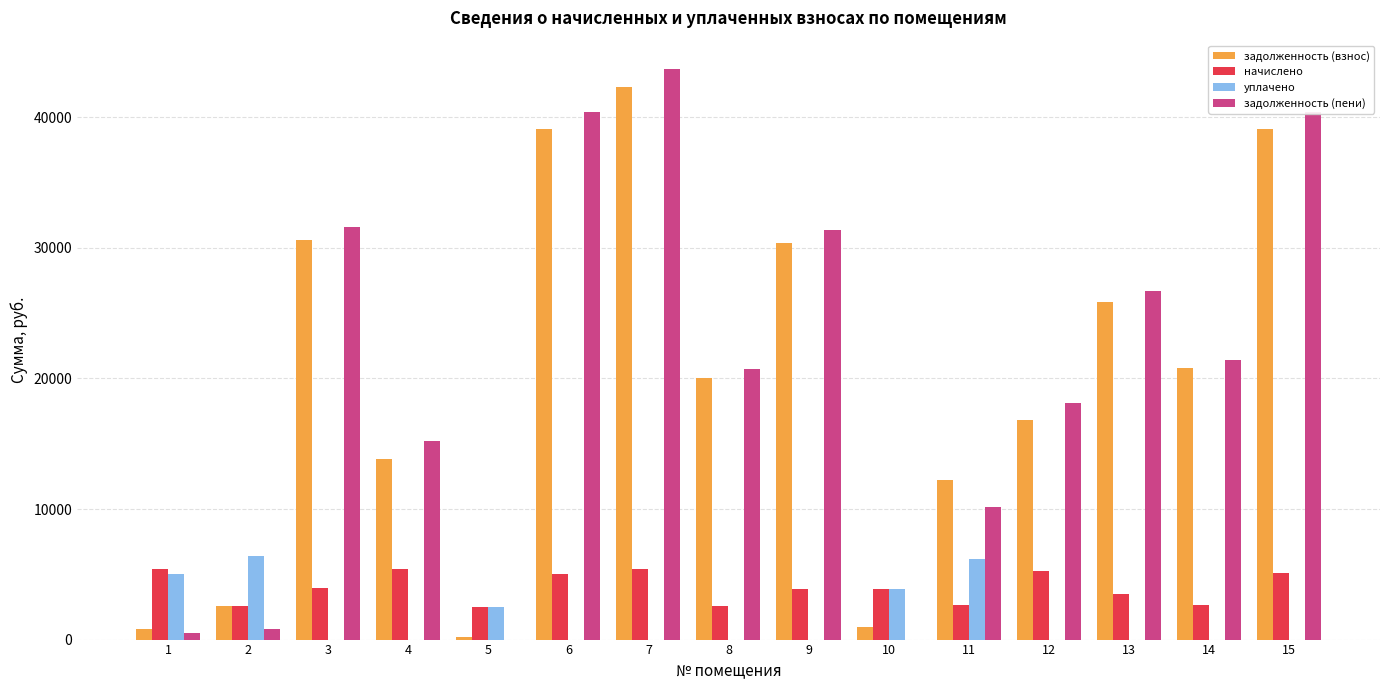

At which category is the sum across all series the highest?

7